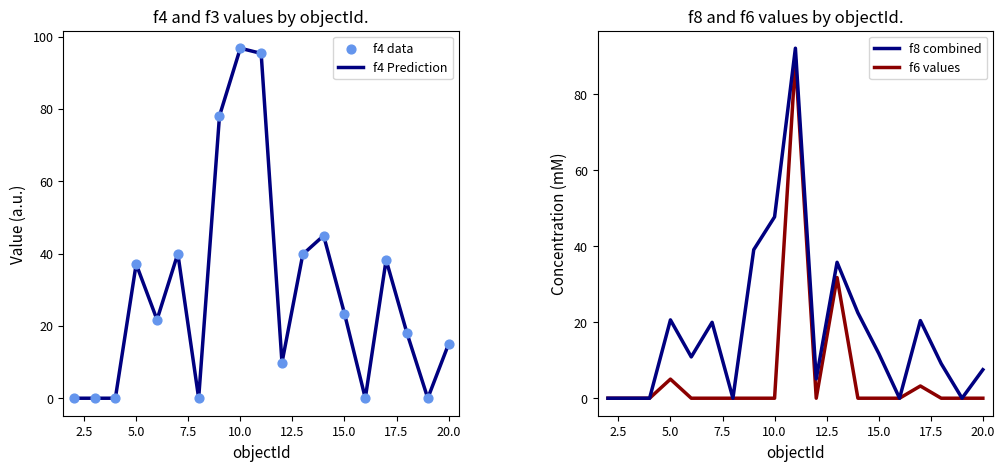

The f4 Prediction series shows 23.4 at 15.0. True or false?

True